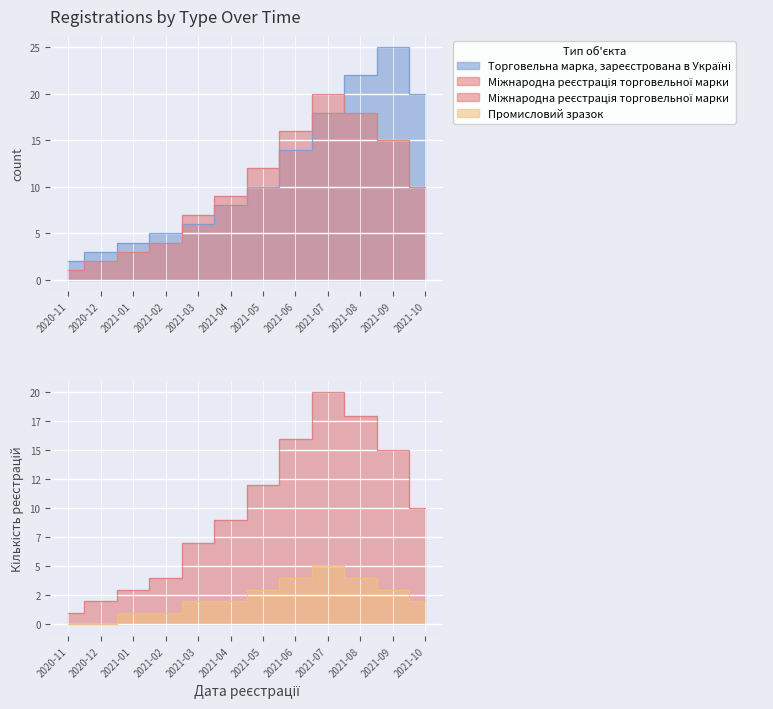

What is the difference between the Торговельна марка, зареєстрована в Україні values at 2021-04 and 2021-05?

2